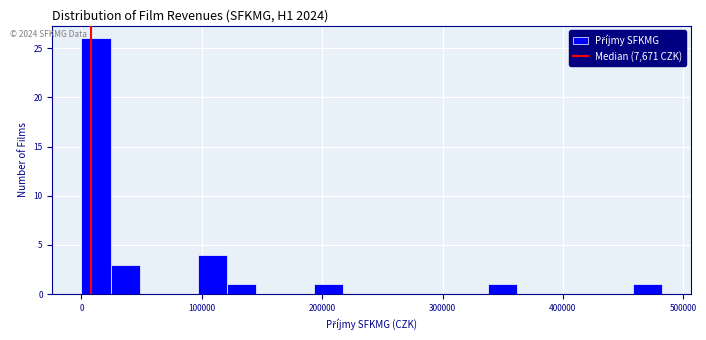

Around what value on the x-axis is the tallest bar? Give the approximate position of its centre, as read against the axis.

10000